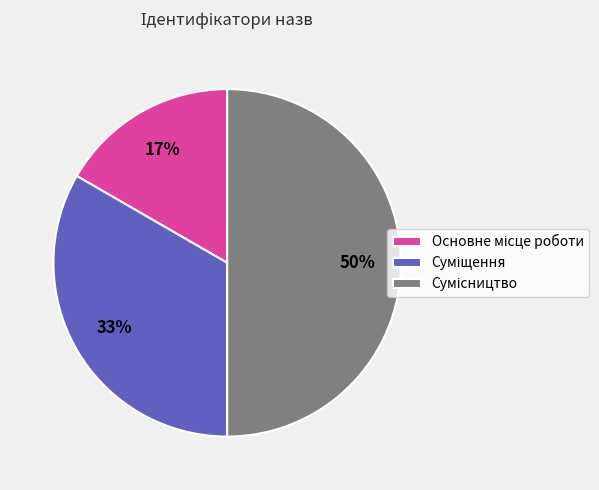

To the nearest percent, what is the difference between the largest and smallest slice percentages?

33%